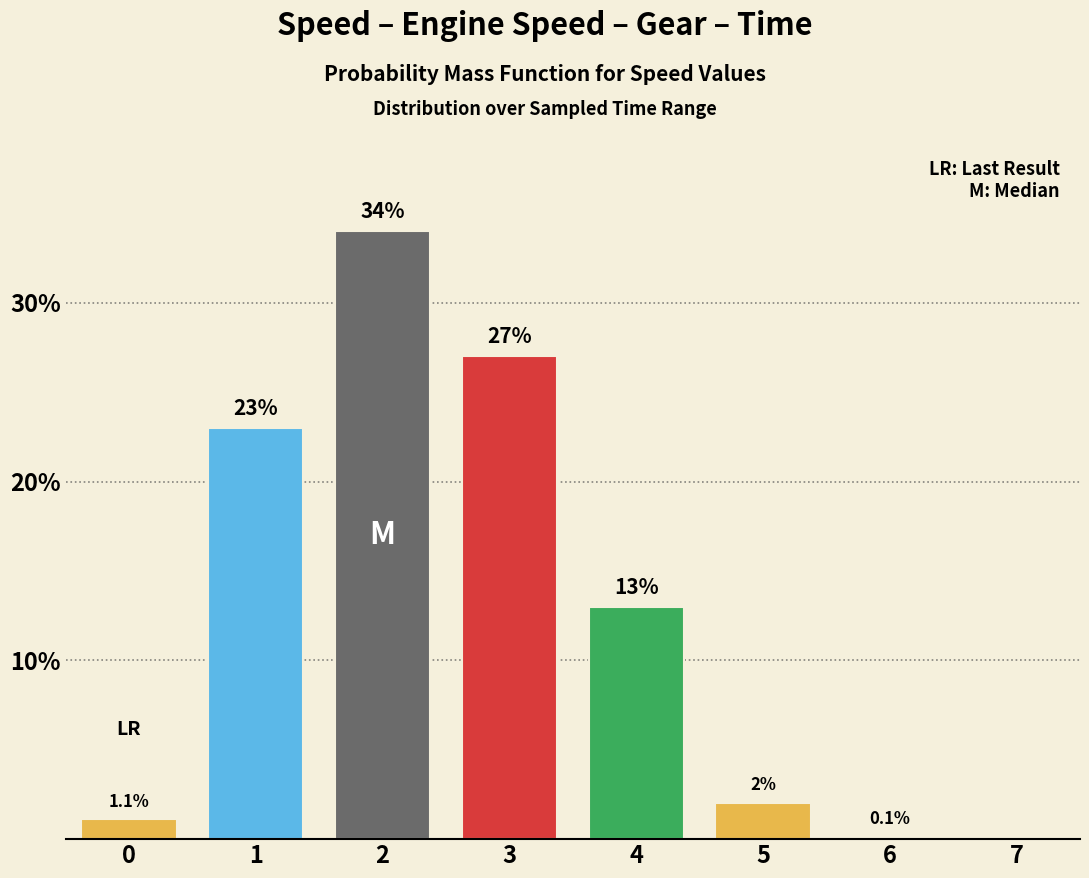

Reading left to right, transcribe all the data shown in this chart.

0=1.1	1=23.0	2=34.0	3=27.0	4=13.0	5=2.0	6=0.1	7=0.0